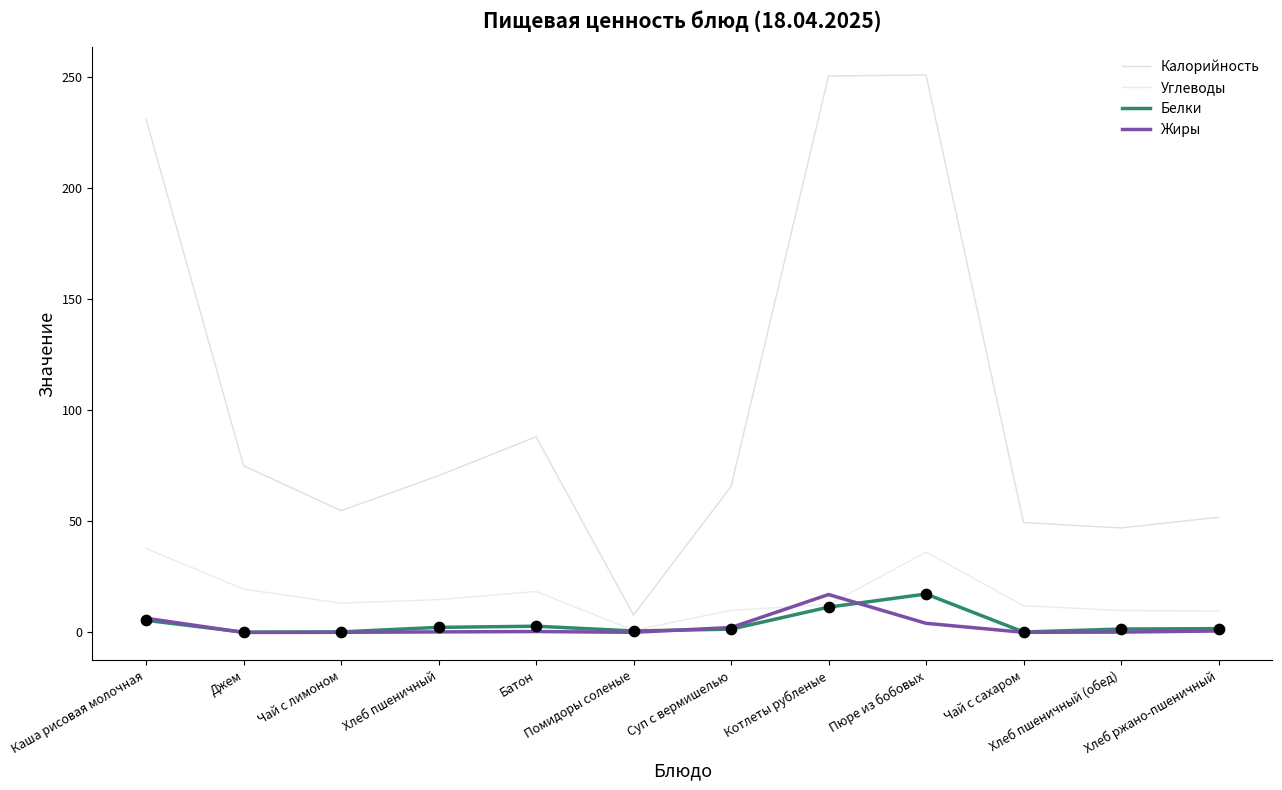

What is the total value across all series at Помидоры соленые?

9.5